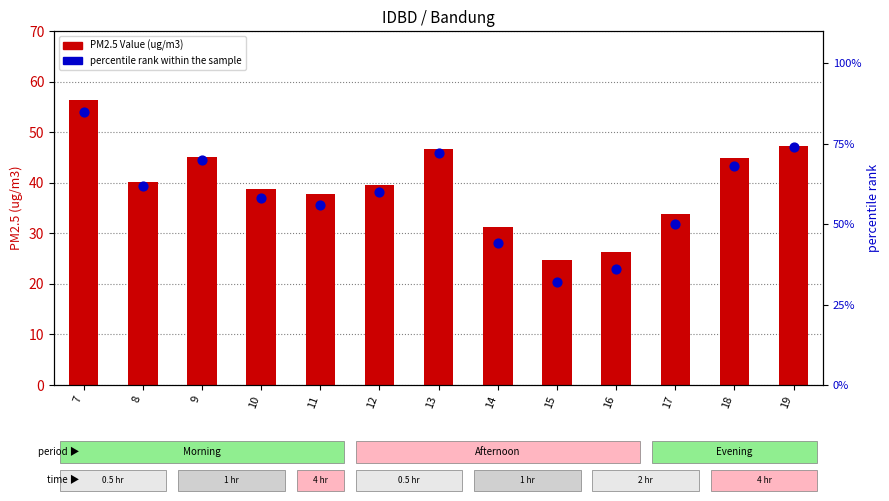

Which series reaches the minimum Y coordinate?

PM2.5 Value